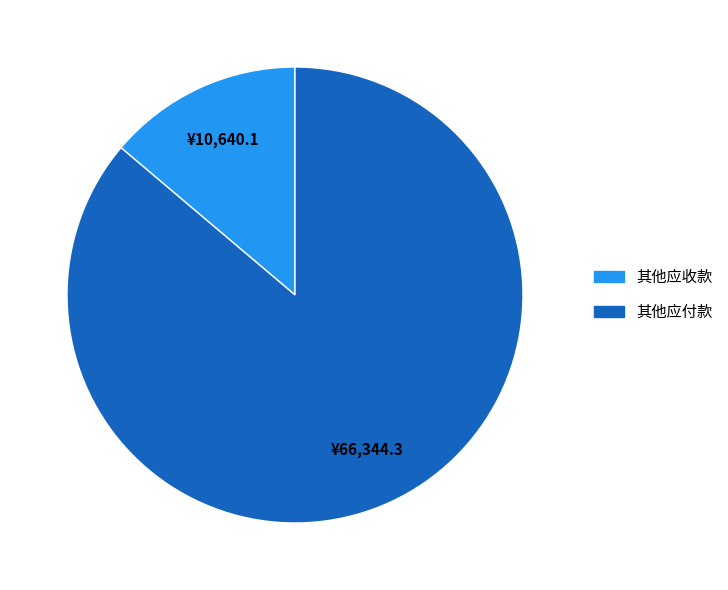

Between 其他应付款 and 其他应收款, which is larger?

其他应付款